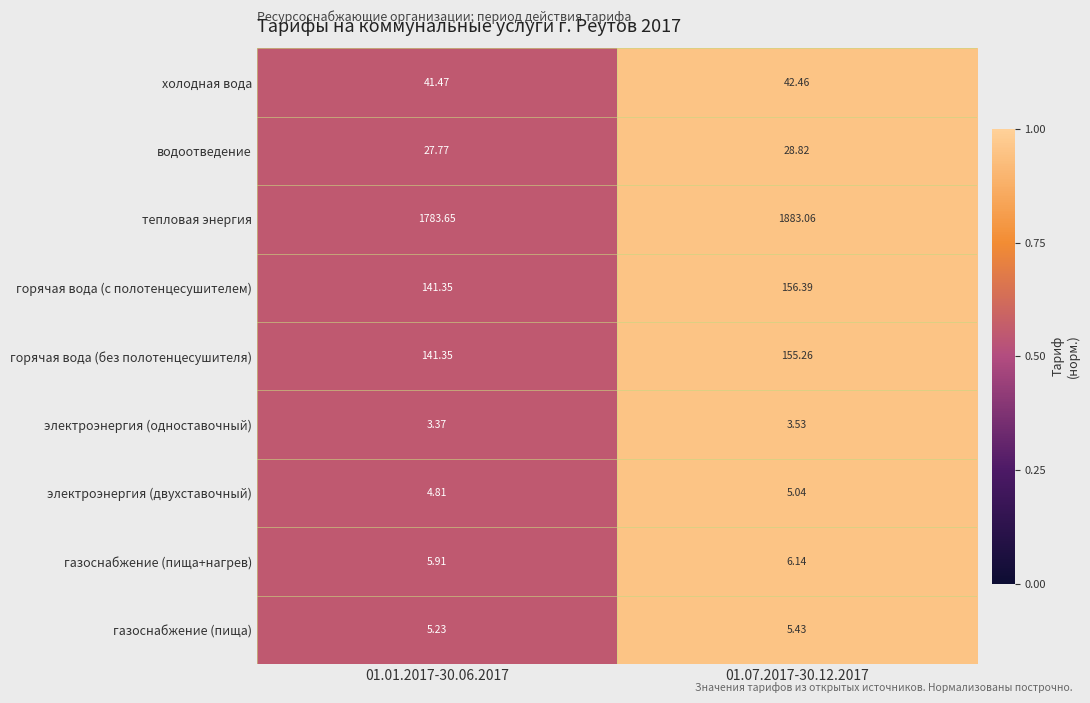

Is the value of электроэнергия (двухставочный) at 01.01.2017-30.06.2017 greater than the value of горячая вода (с полотенцесушителем) at 01.01.2017-30.06.2017?

No